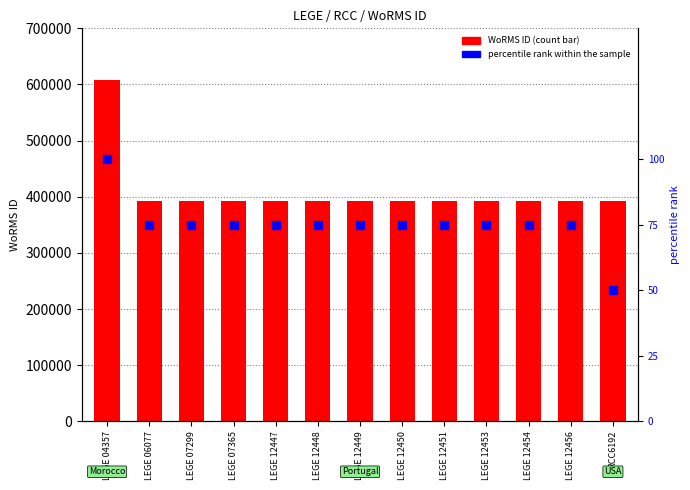

At how many categories does at least one series exceed 369185?

13